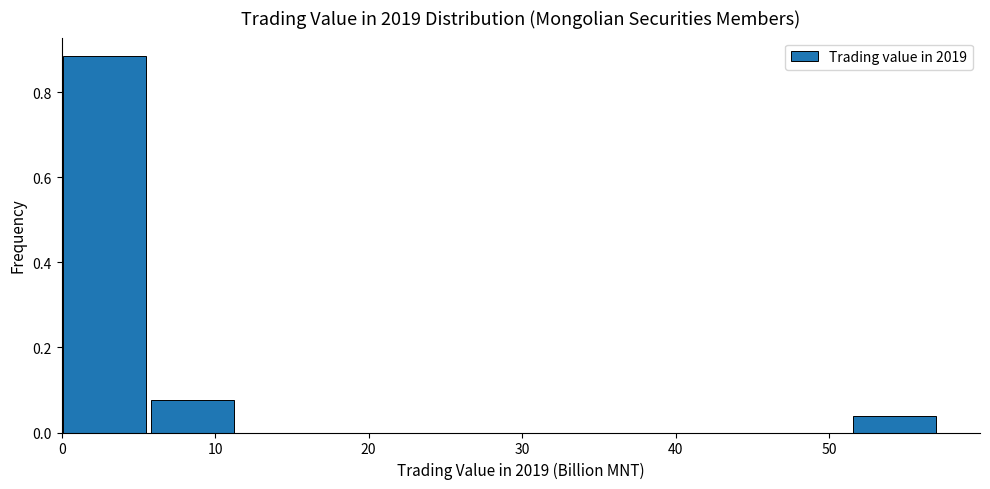

Reading left to right, list every bar in this chart as the range it spans on the x-axis followed by its height. Neither the bar edges nor the heights are printed on the chart, so give them approximately, as read against the axes.

0 to 6: 0.88
6 to 12: 0.08
12 to 17: 0
17 to 23: 0
23 to 29: 0
29 to 34: 0
34 to 40: 0
40 to 46: 0
46 to 52: 0
52 to 57: 0.04